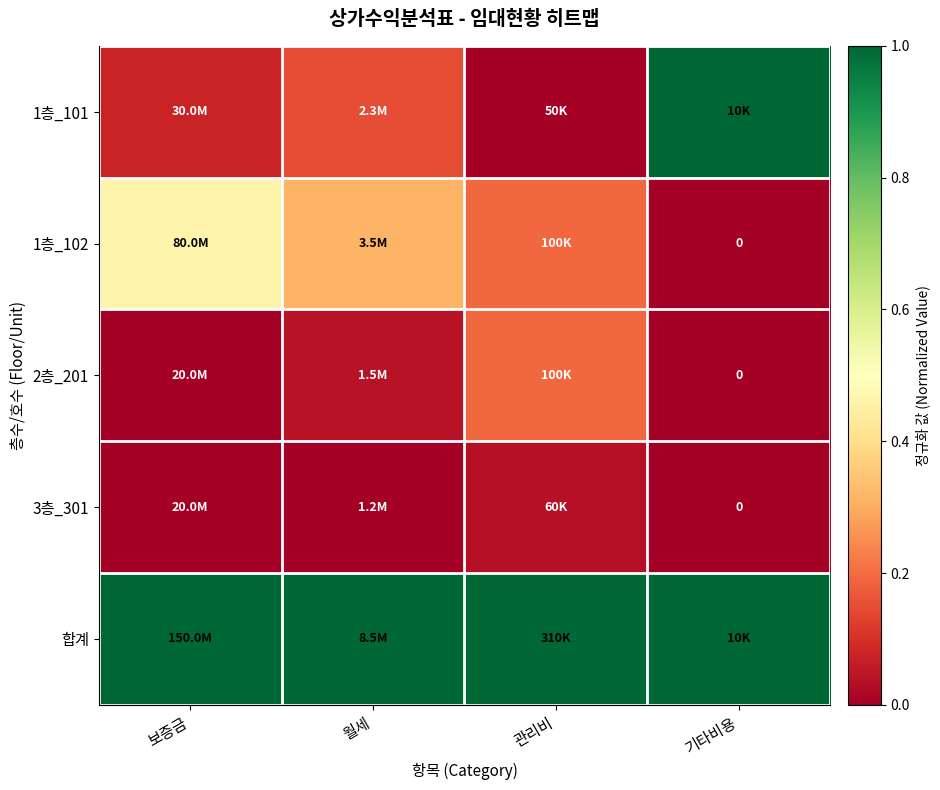

What is the difference between the 1층_102 values at 기타비용 and 보증금?

0.5